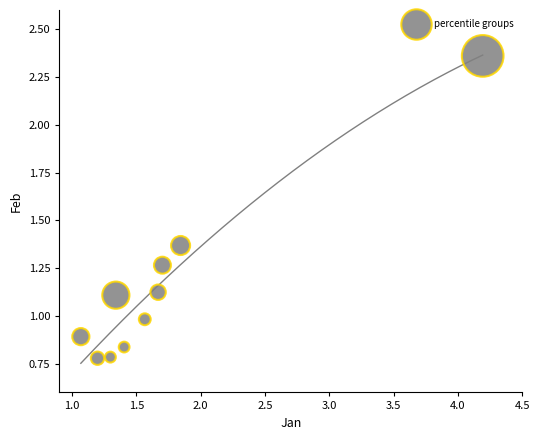

What is the range of Y values (max minus min)?

1.6